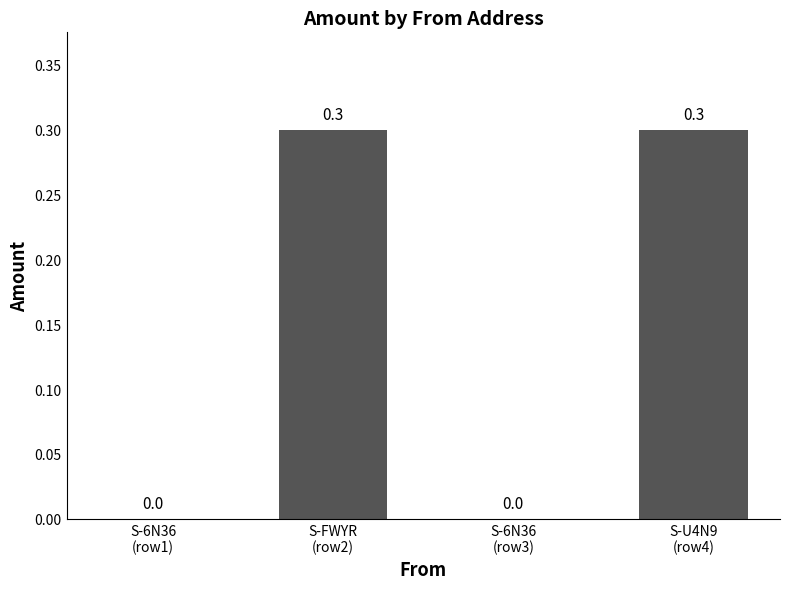

Reading left to right, what are all the values shown in this chart?

0.0	0.3	0.0	0.3